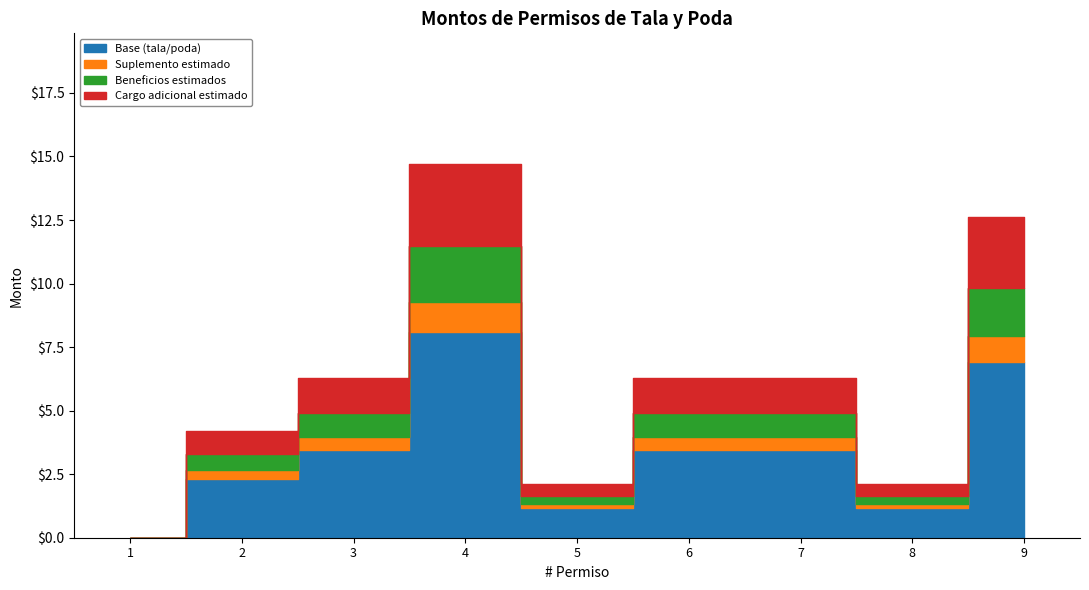

Where is the first local maximum?

4